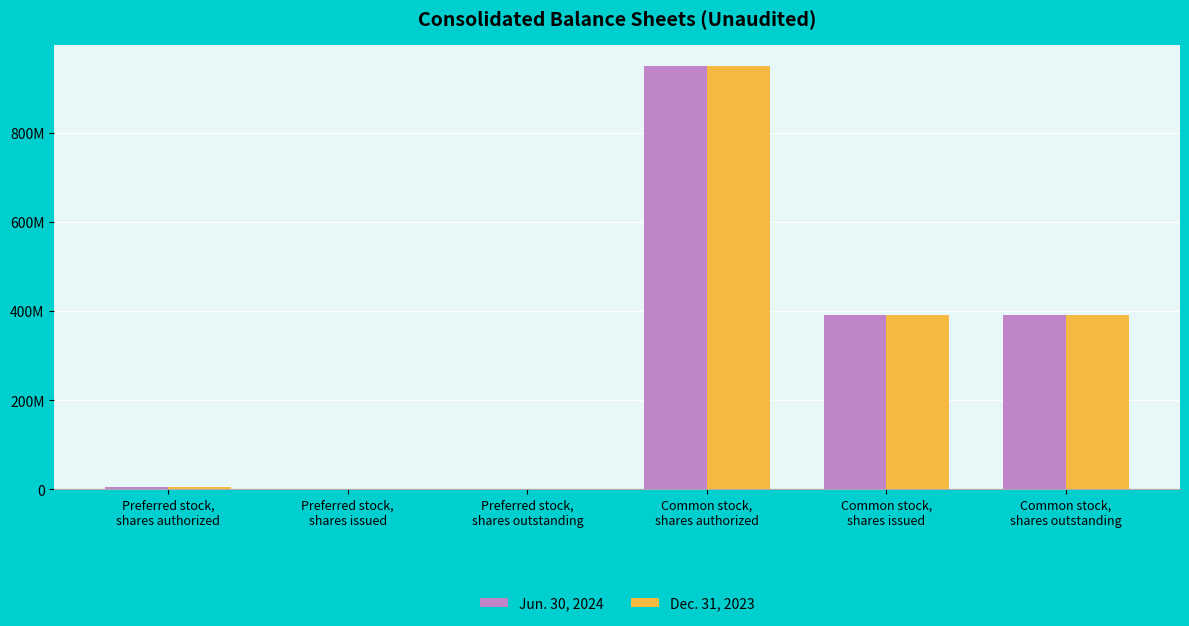

What is the difference between the Dec. 31, 2023 values at Preferred stock,
shares outstanding and Common stock,
shares issued?

390687459